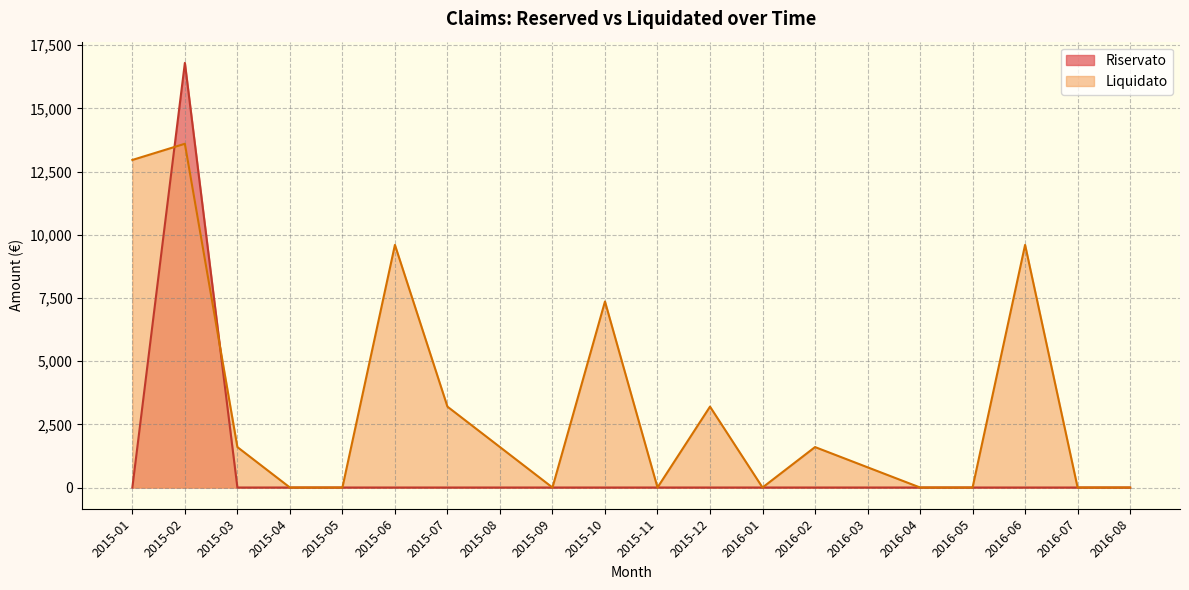

What are all the series names shown in the legend?

Riservato, Liquidato